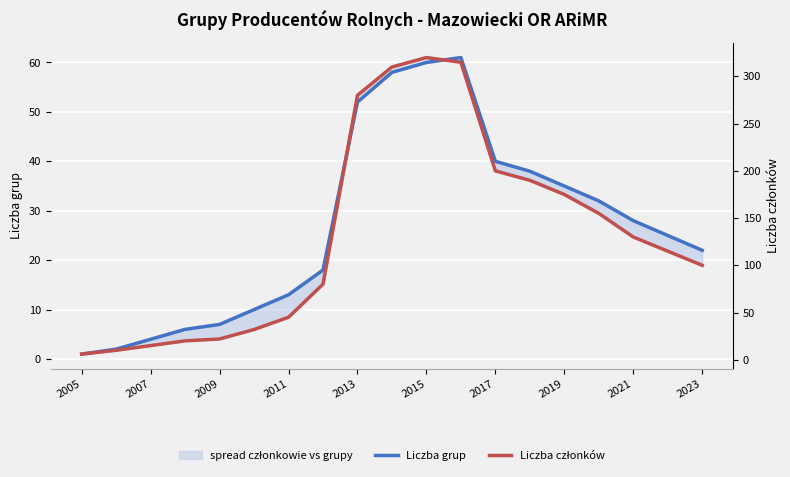

What is the difference between the maximum and minimum values in the Liczba grup series?

60